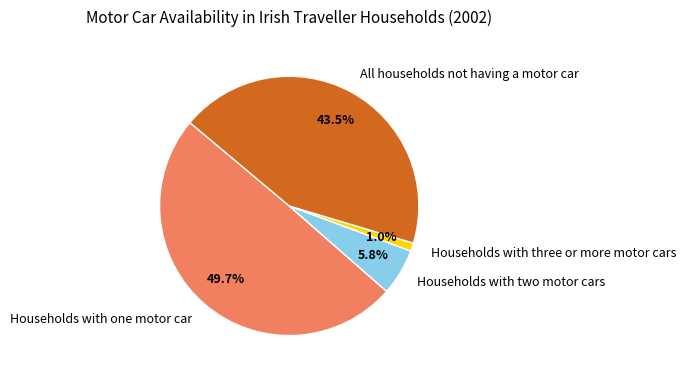

Is the sum of Households with one motor car and Households with two motor cars greater than half?

Yes